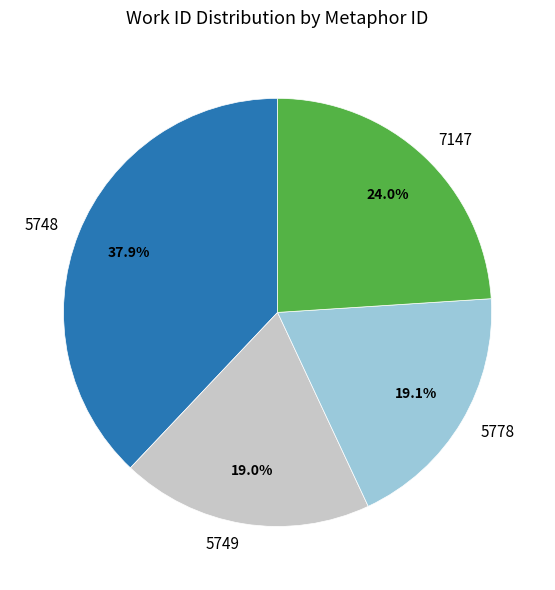

Between 5749 and 7147, which is larger?

7147